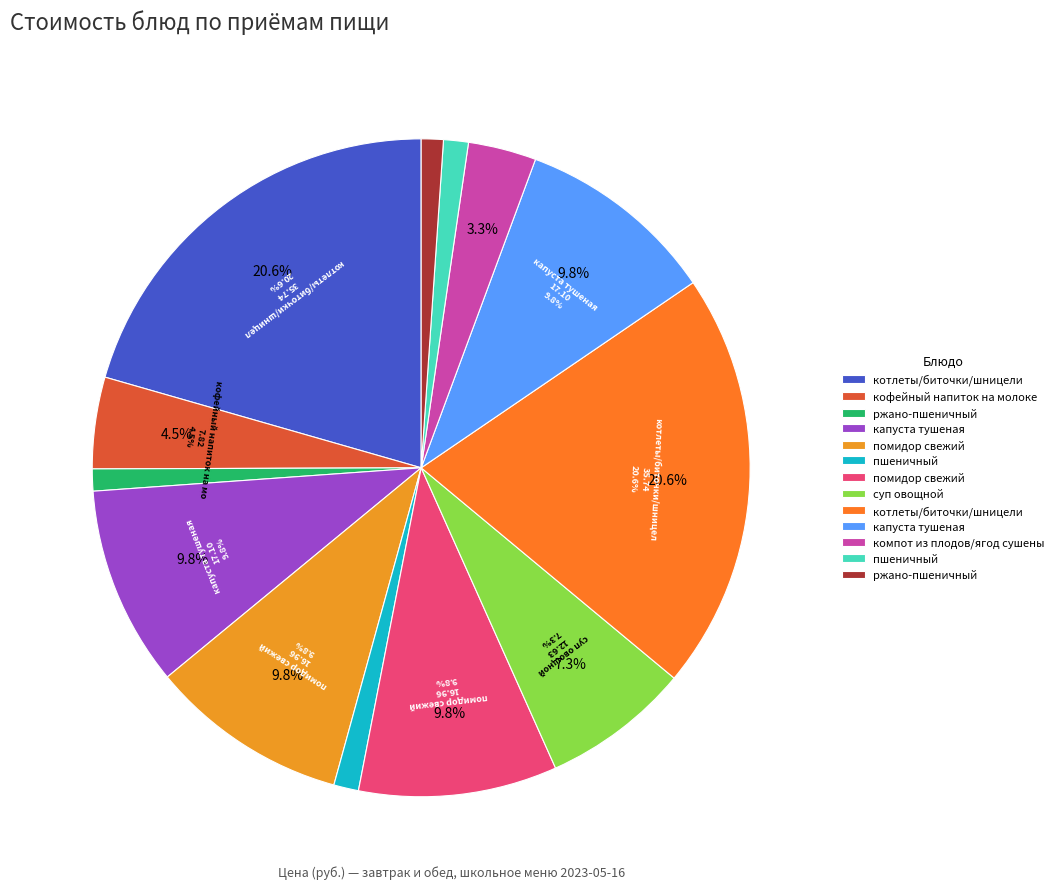

To the nearest percent, what is the combined percentage of капуста тушеная (Завтрак) and пшеничный (Завтрак)?

11%